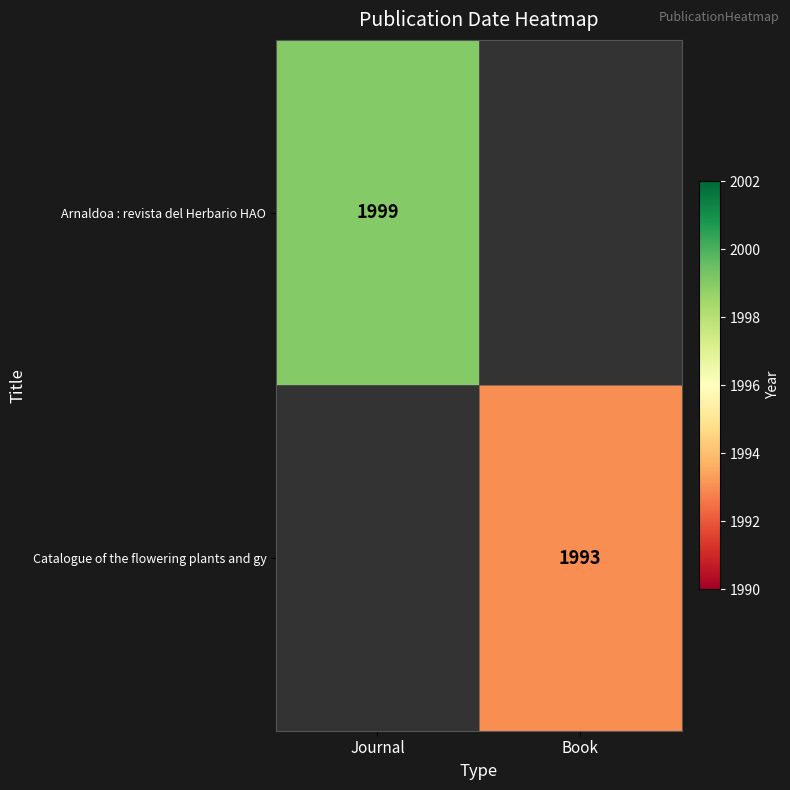

True or false: Catalogue of the flowering plants and gy has a value of 2718 at Book.

False